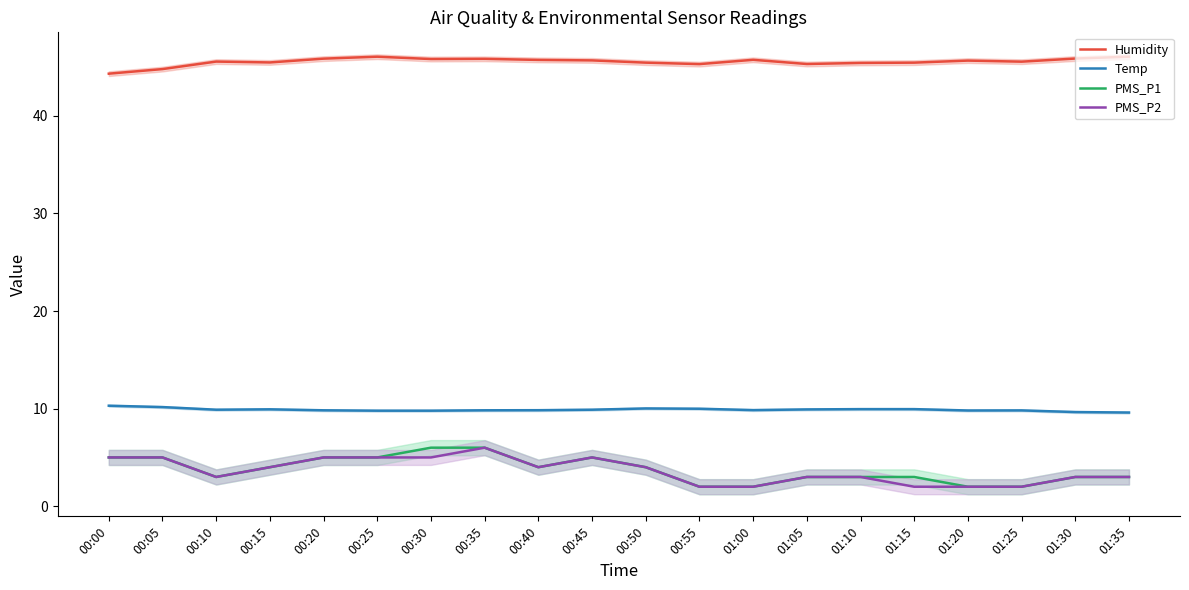

What is the total value across all series at 01:20?

59.5